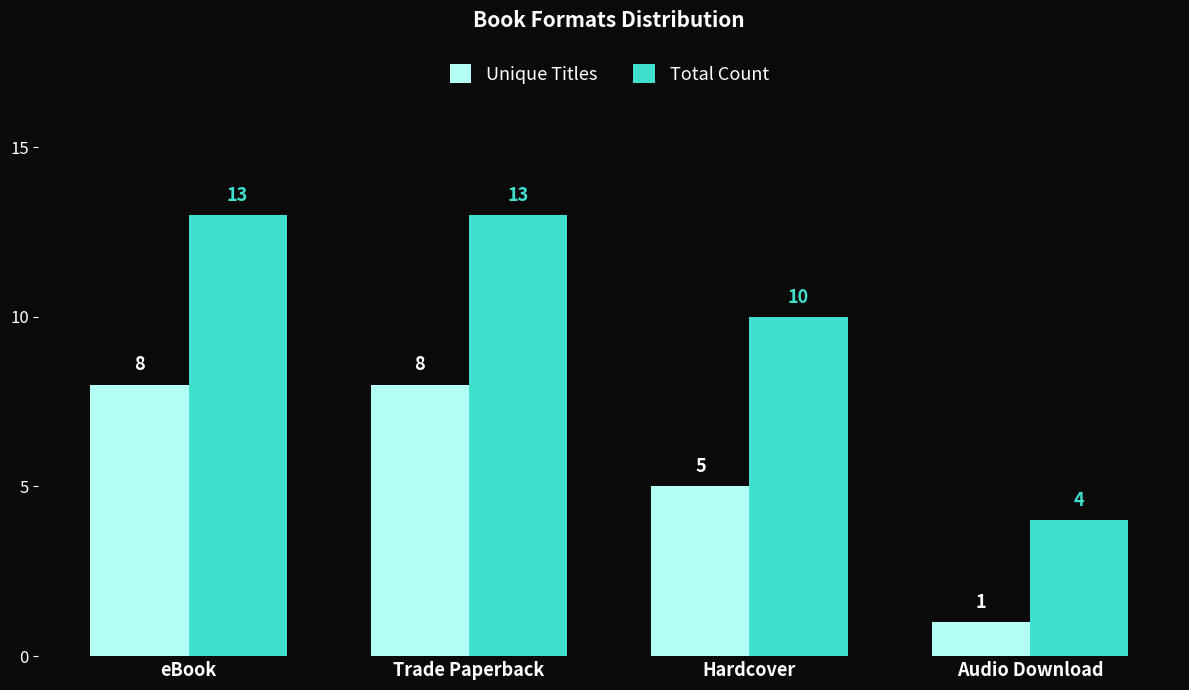

How many data points in Unique Titles are less than 8?

2